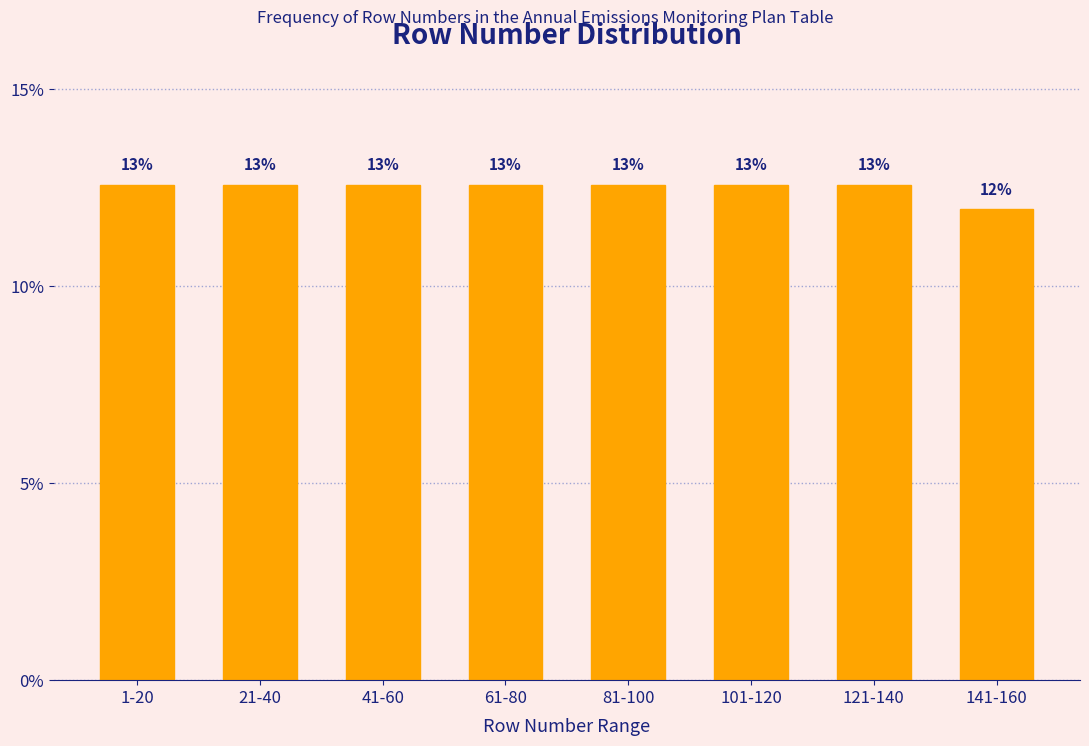

How many bars are there in total?

8